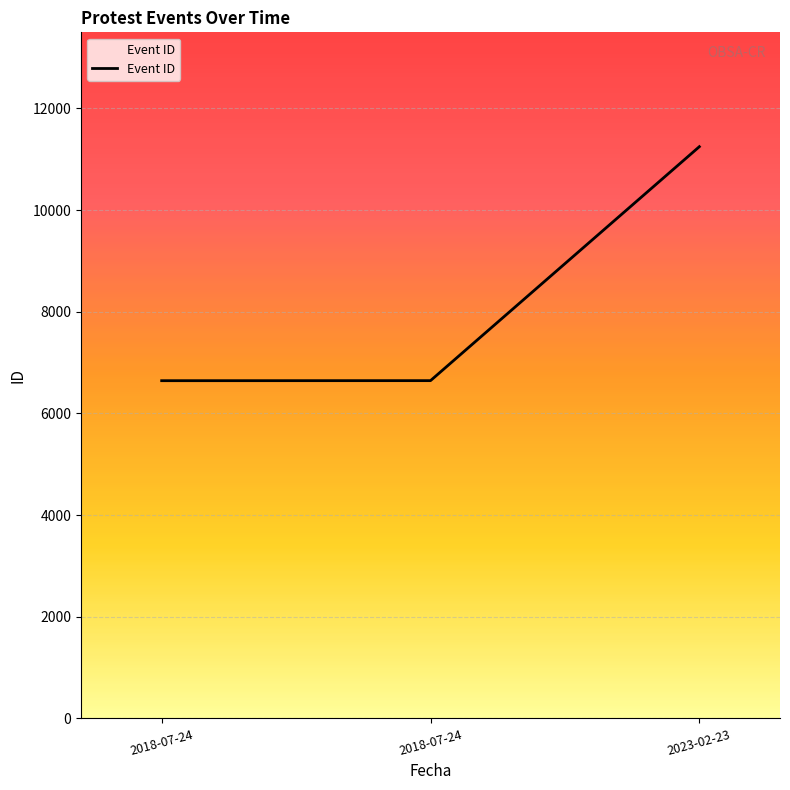

How many values are below 6644?

1